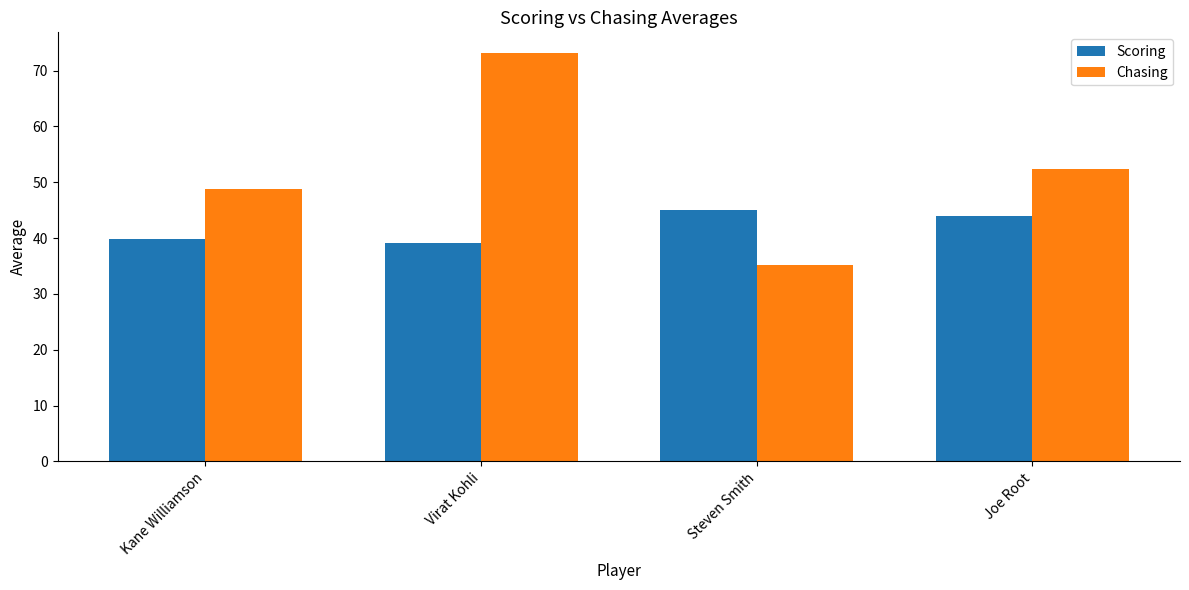

Rank the categories by Chasing value from highest to lowest.

Virat Kohli, Joe Root, Kane Williamson, Steven Smith